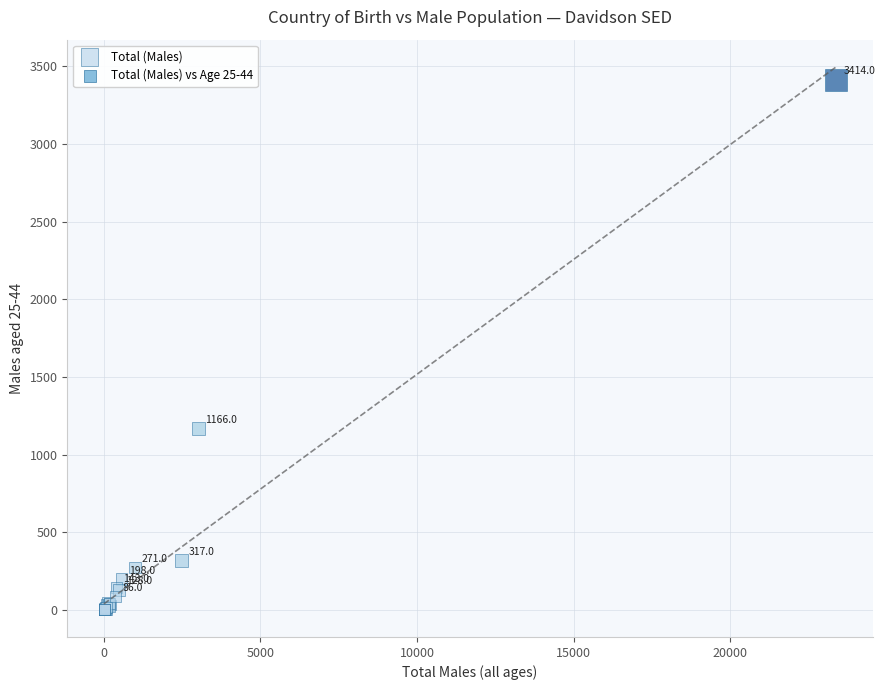

What Y value in the scatter plot is closest to 1707?

1166